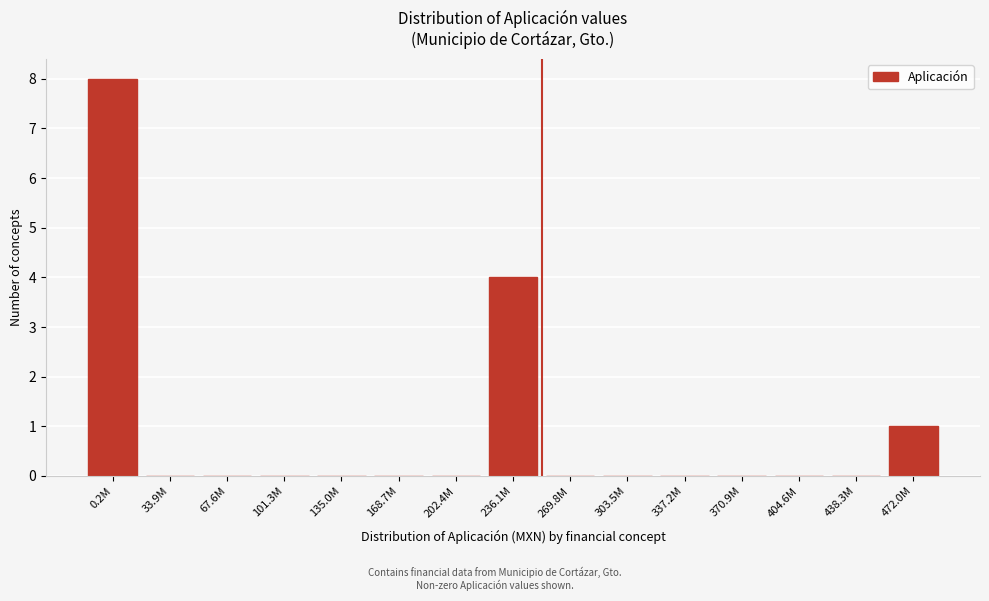

Reading right to left, what are all the values shown in this chart?

472.0M=1	438.3M=0	404.6M=0	370.9M=0	337.2M=0	303.5M=0	269.8M=0	236.1M=4	202.4M=0	168.7M=0	135.0M=0	101.3M=0	67.6M=0	33.9M=0	0.2M=8